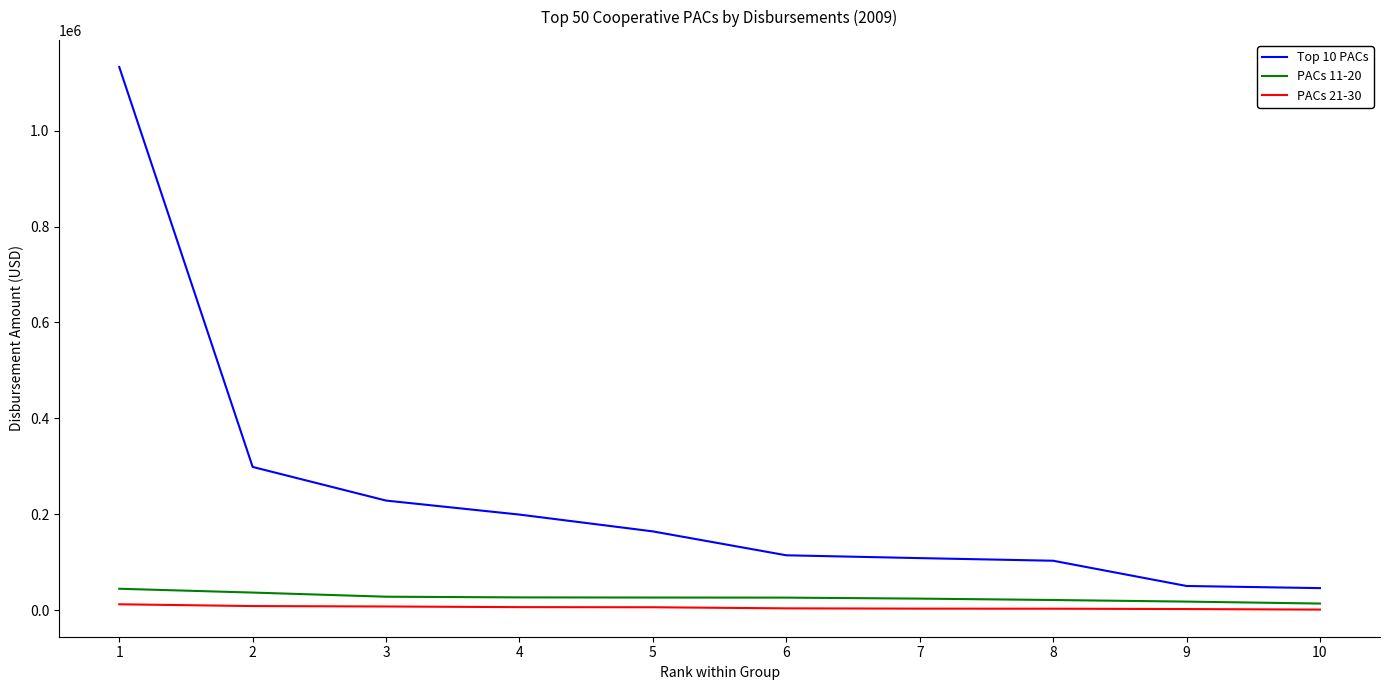

How many categories are shown in the chart?

10